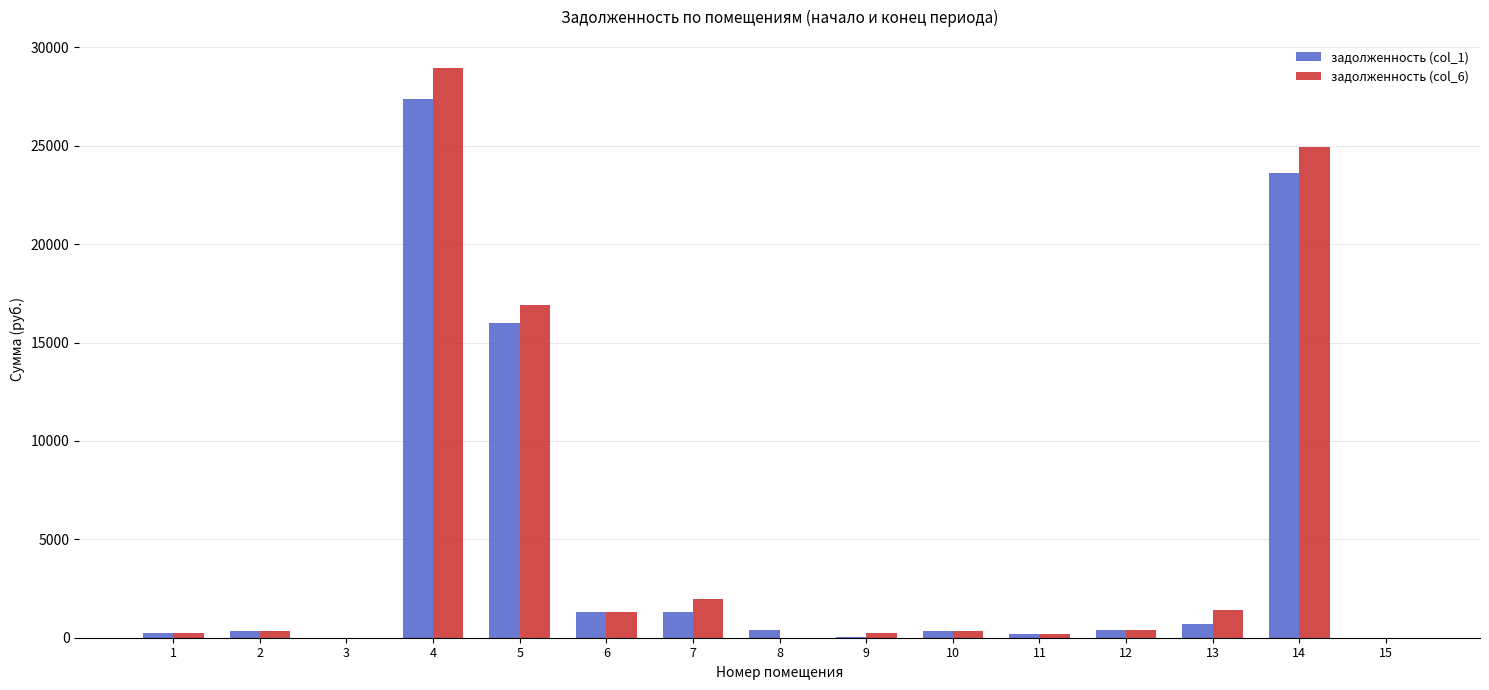

What is the maximum value shown in the chart?

28934.9